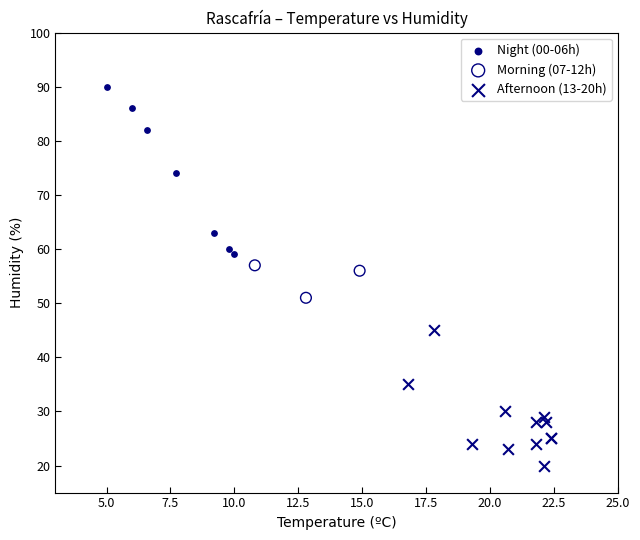

Which series reaches the maximum Y coordinate?

Night (00-06h)